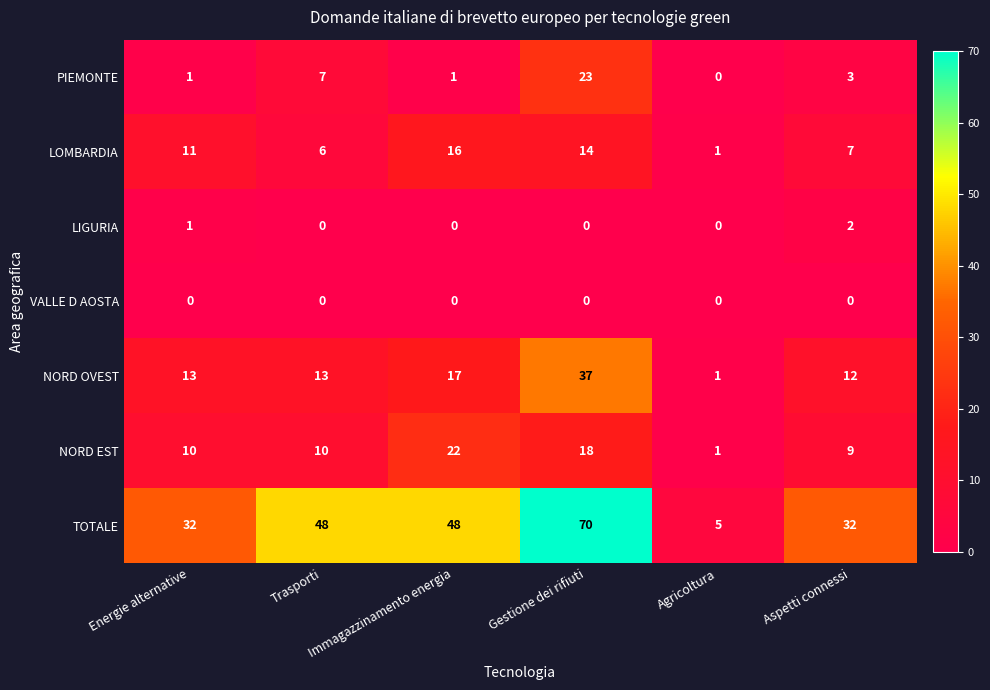

Where is LOMBARDIA nearest to the value 8?

Aspetti connessi